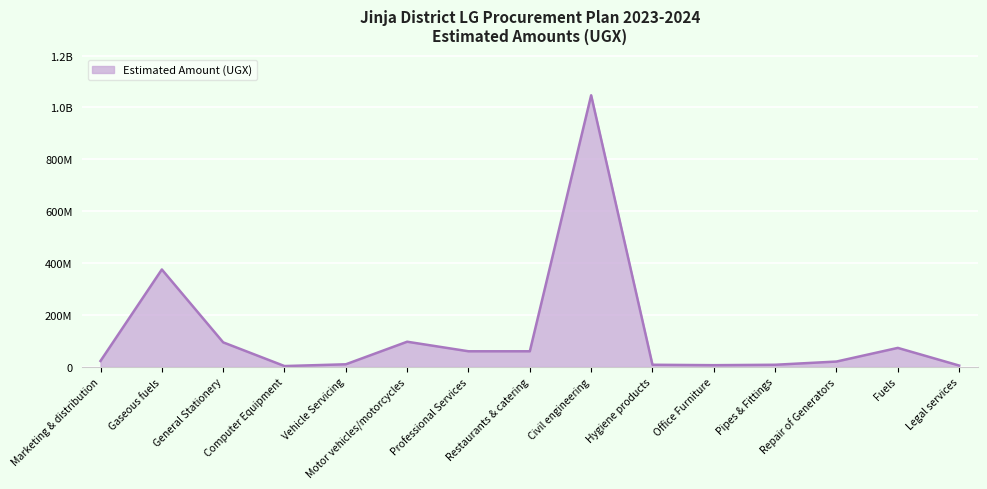

Does the chart have visible grid lines?

Yes